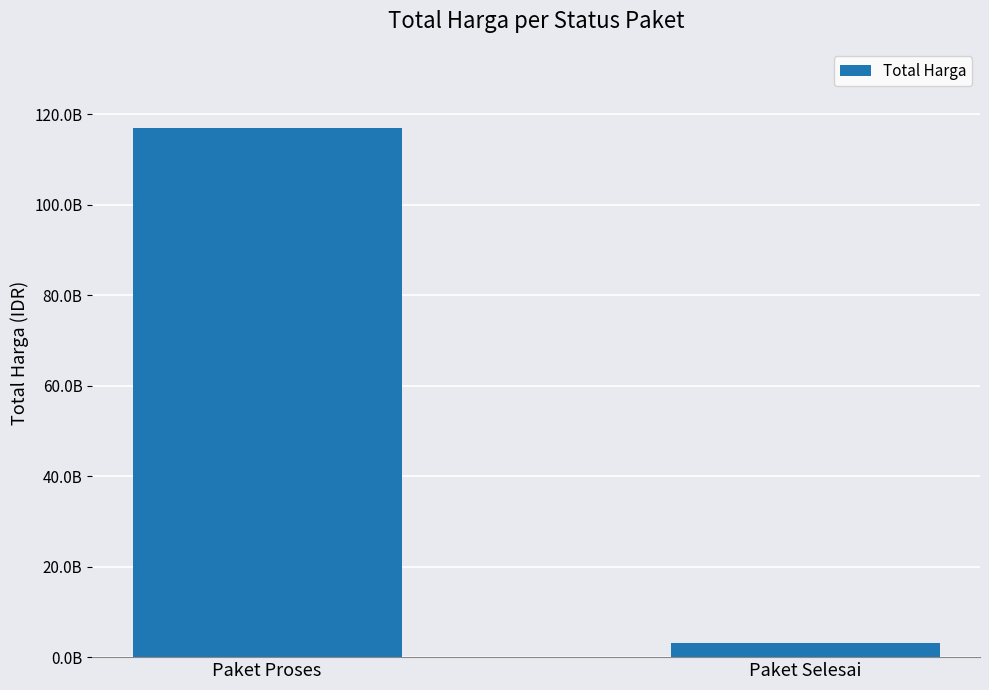

What is the change in value from Paket Proses to Paket Selesai?

-113725059142